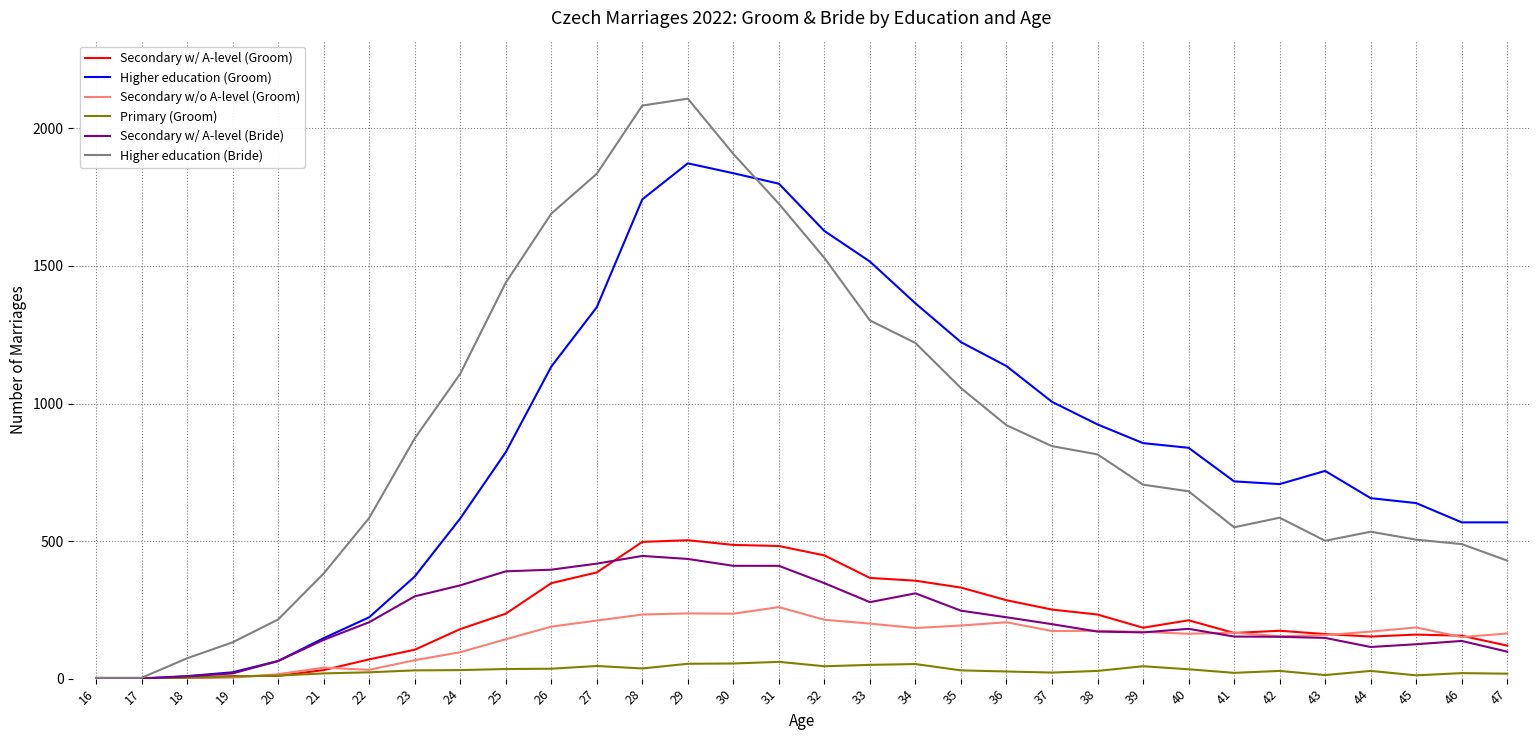

What is the spread (max minus min) of values at 42?

679